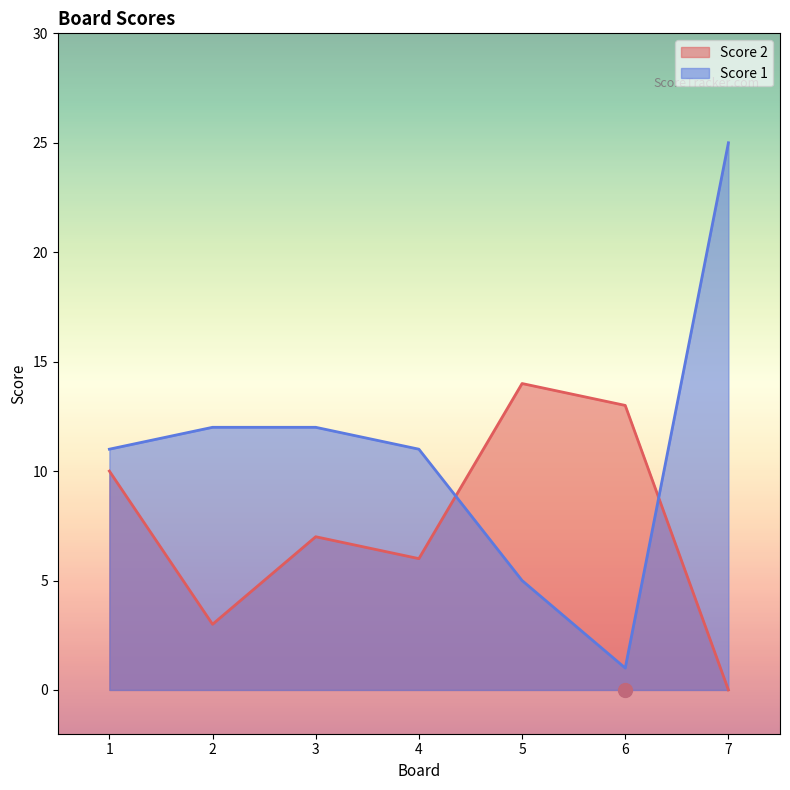

What is the highest value of the Score 2 series?

14